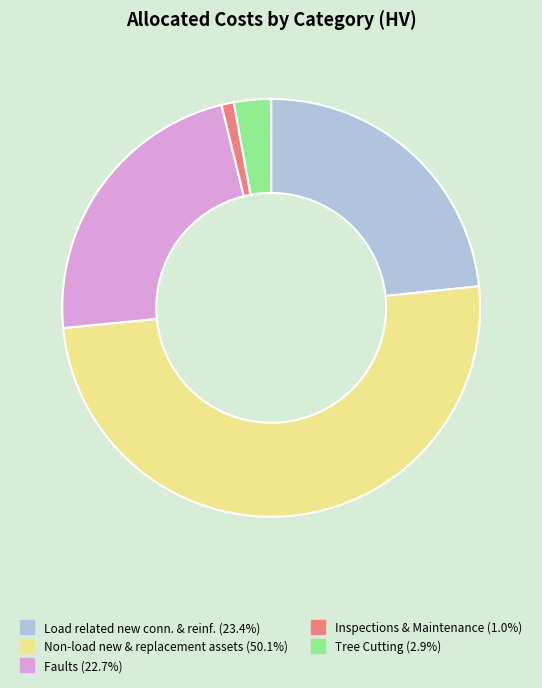

How many slices are in this pie chart?

5